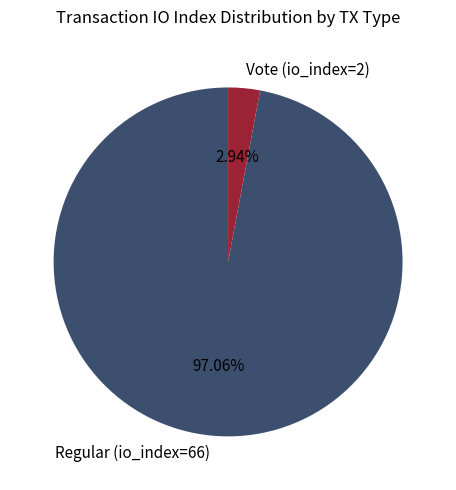

Which category has the biggest portion of the pie?

Regular (io_index=66)